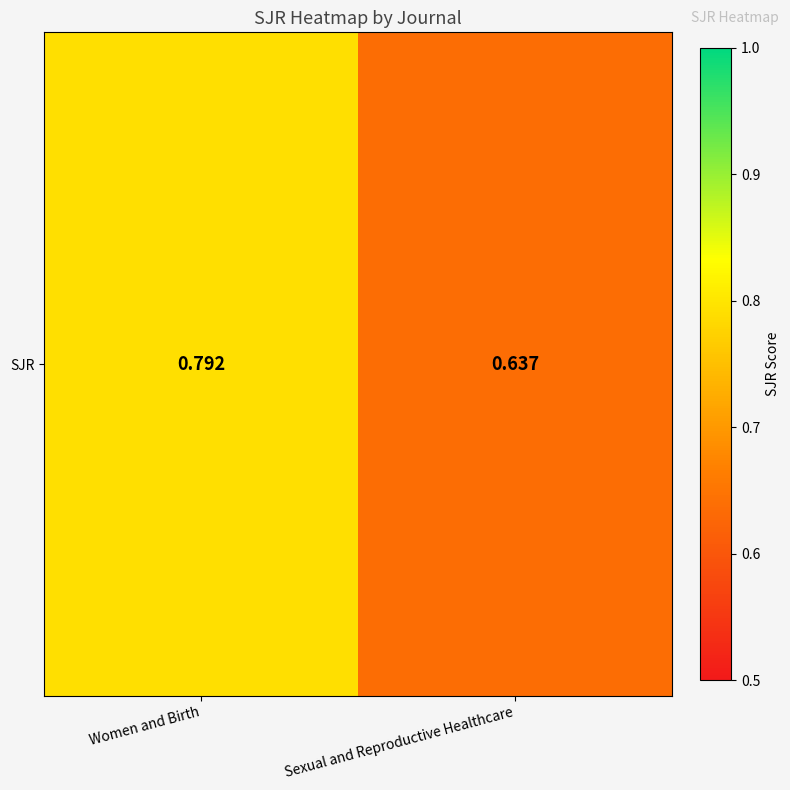

The value at Sexual and Reproductive Healthcare is 0.6. True or false?

True